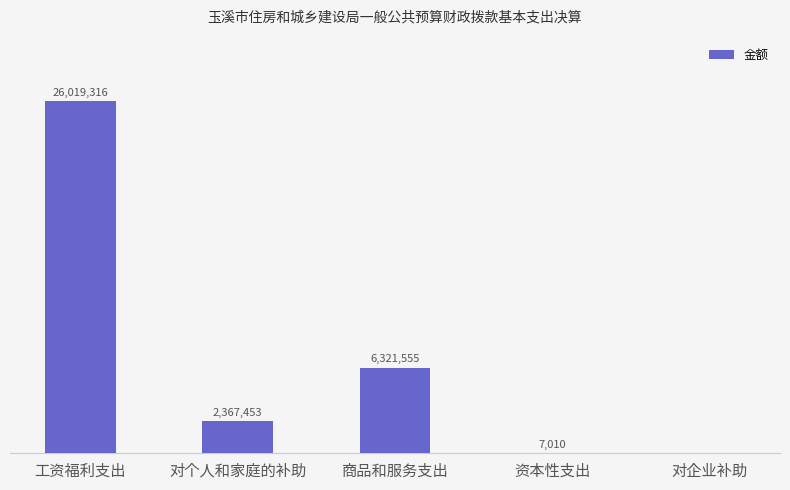

How many values are above zero?

4